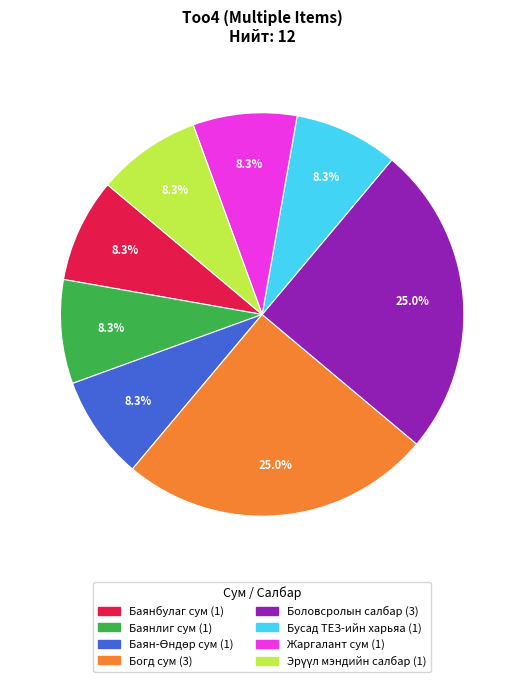

Count the number of slices in the pie.

8